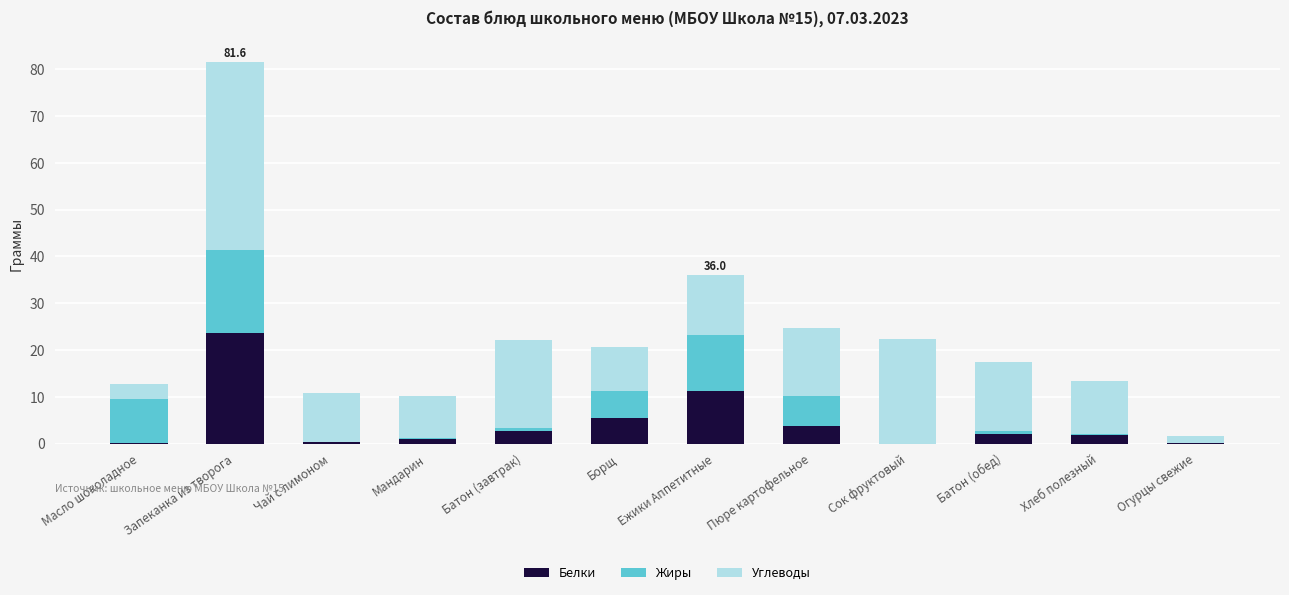

Which has a higher value, Борщ or Батон (обед)?

Борщ